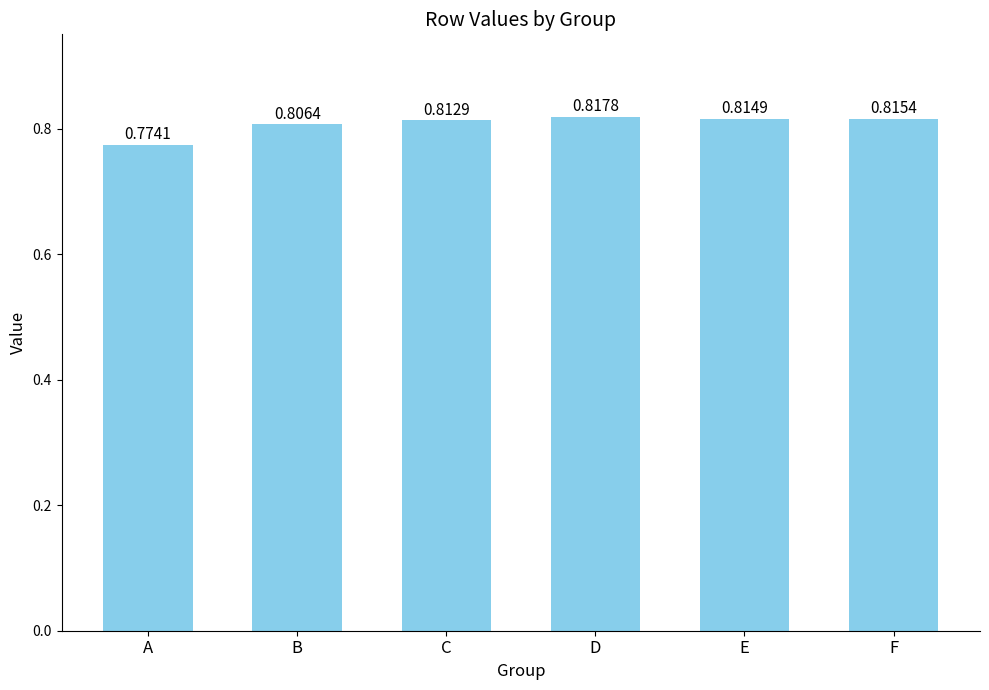

List the labels in order of value, largest first.

D, F, E, C, B, A